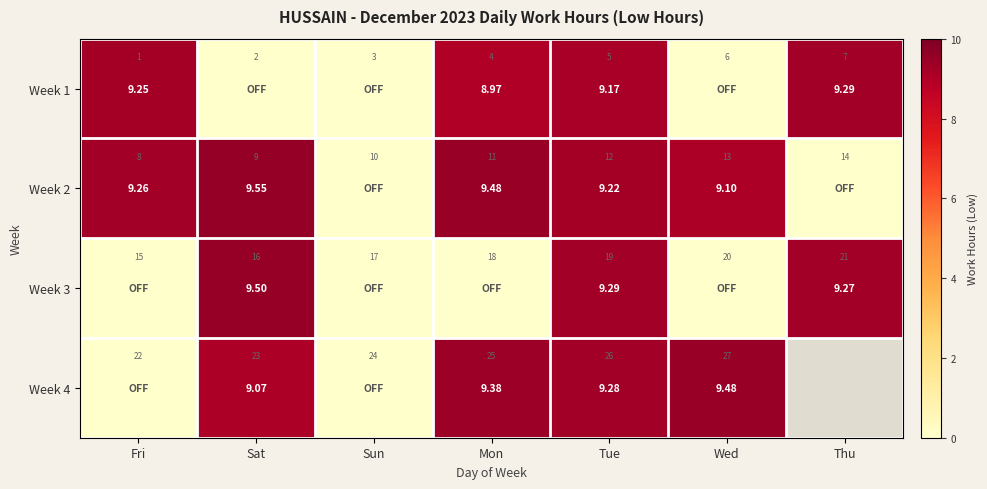

Rank the series by their maximum value, from highest to lowest.

Week 2, Week 3, Week 4, Week 1